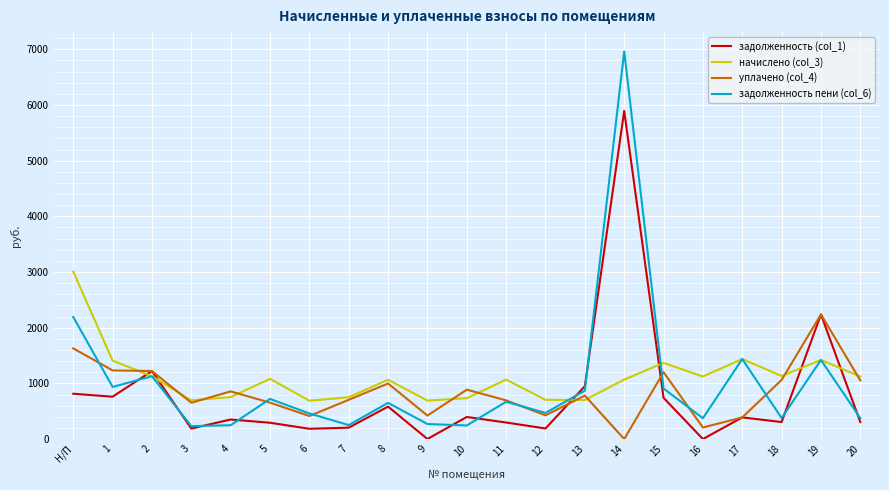

Between 3 and 11, which series saw the biggest shift?

задолженность пени (col_6)